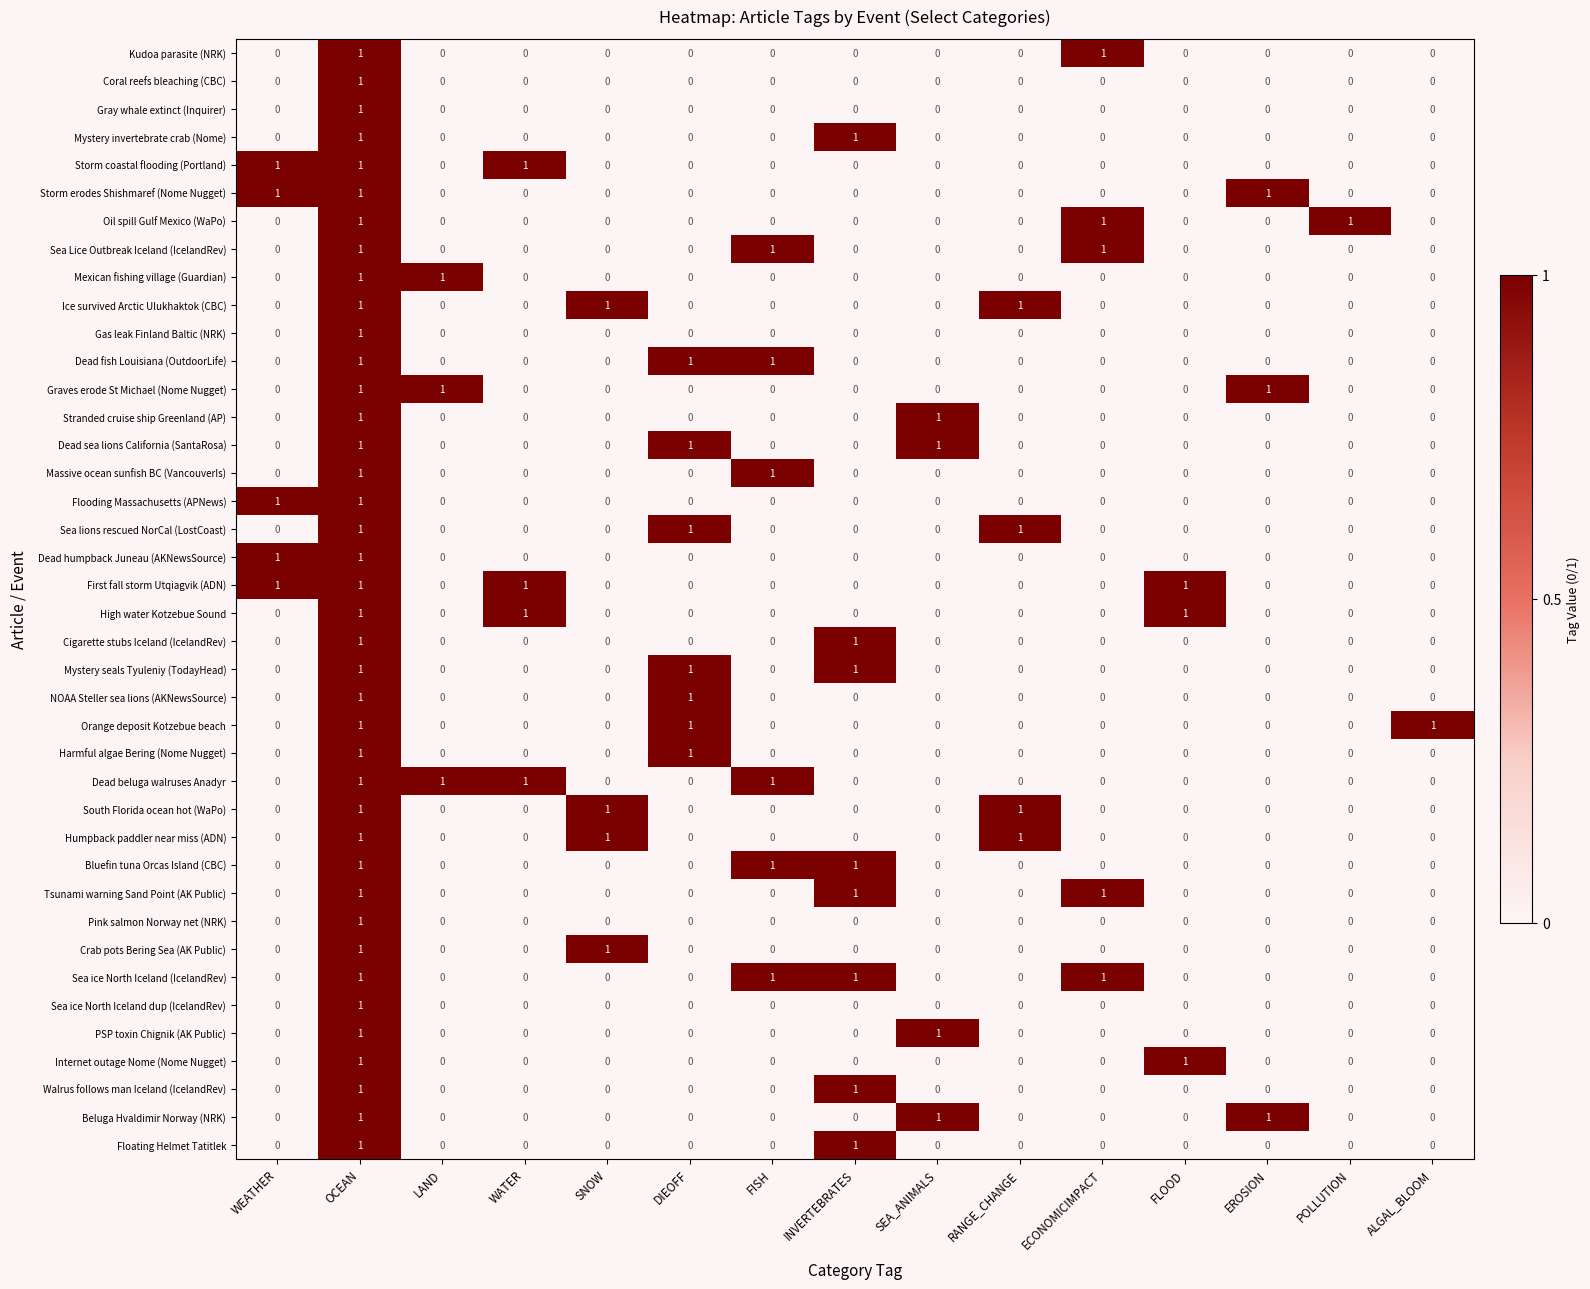

How many categories are shown in the chart?

15